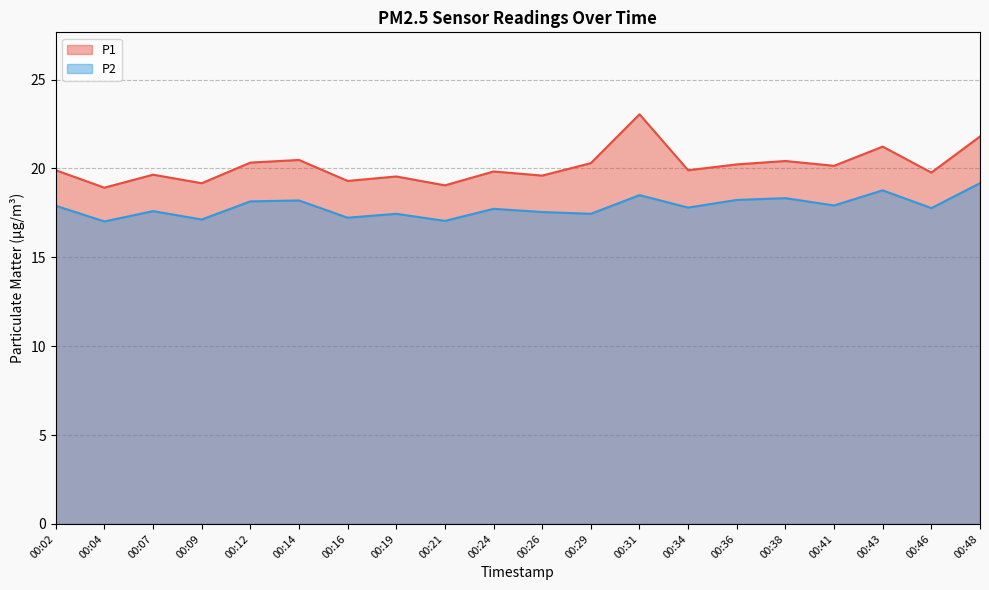

Does the chart have visible grid lines?

Yes